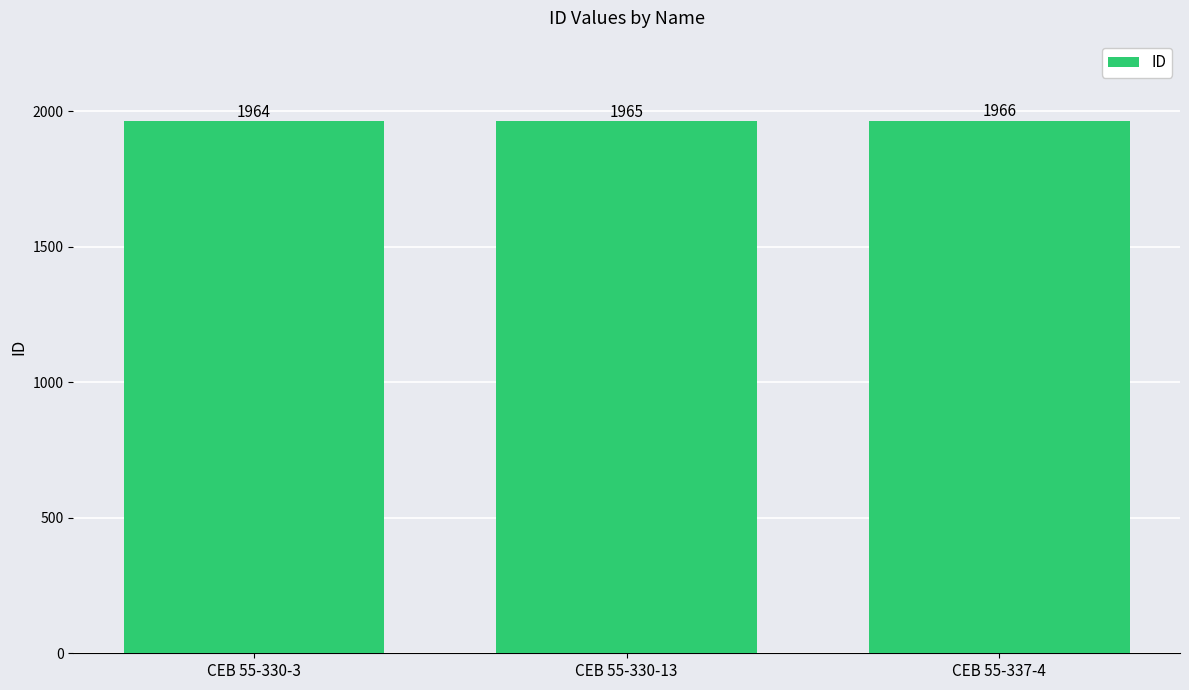

What is the ratio of the value at CEB 55-330-13 to the value at CEB 55-330-3?

1.0